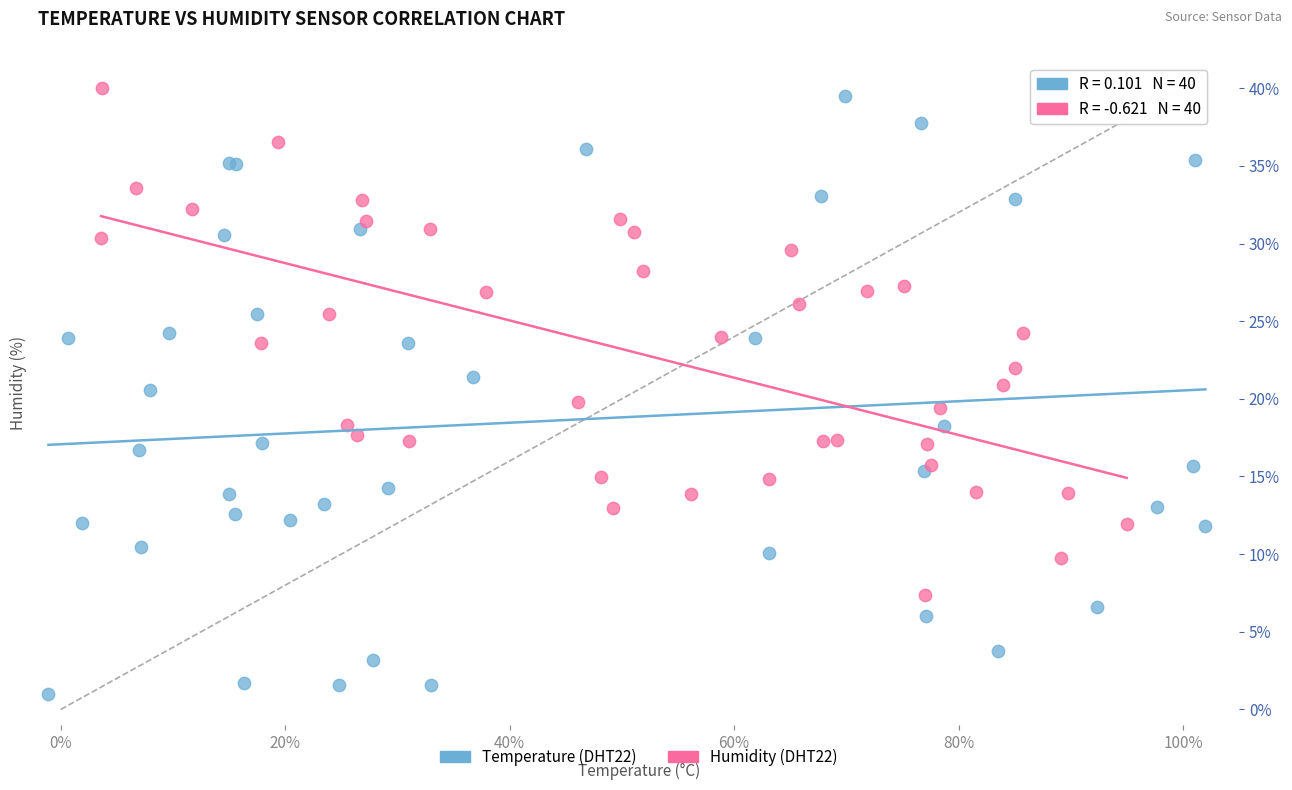

Which series reaches the minimum Y coordinate?

Temperature (DHT22)